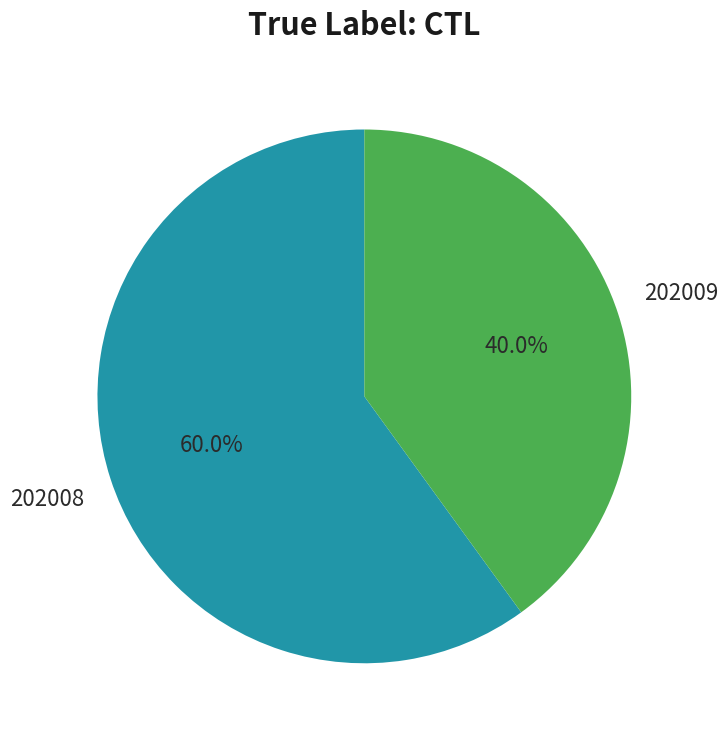

Is there a majority slice in this chart?

Yes